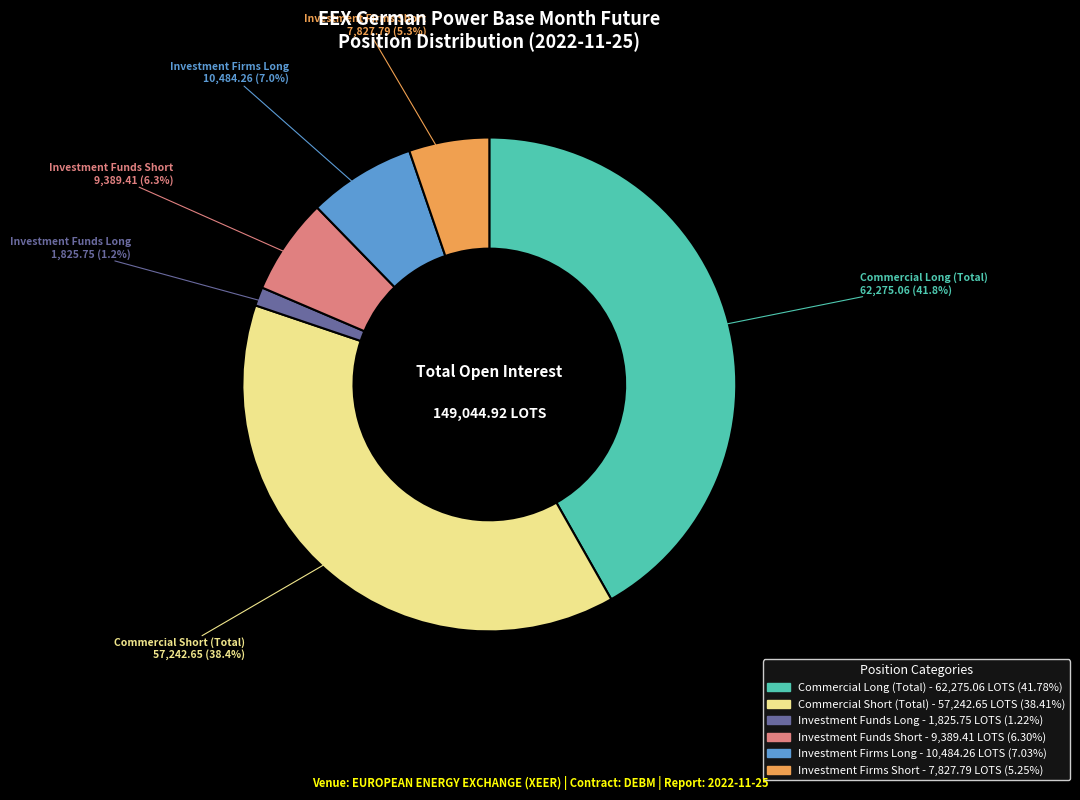

What percentage is the Investment Funds Long slice, to the nearest percent?

1%